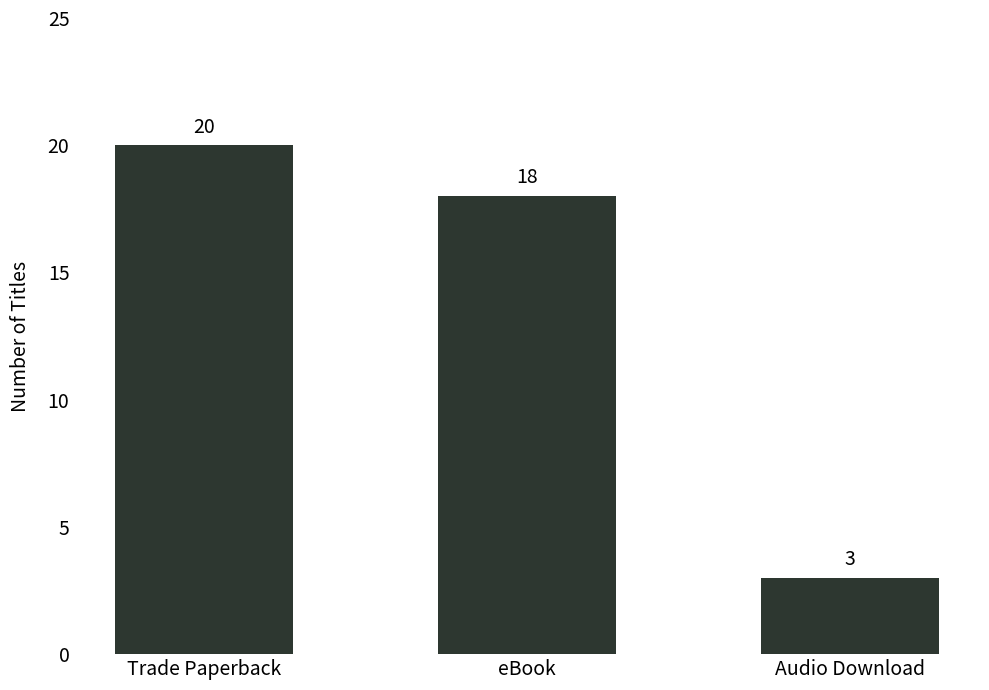

List the labels in order of value, smallest first.

Audio Download, eBook, Trade Paperback